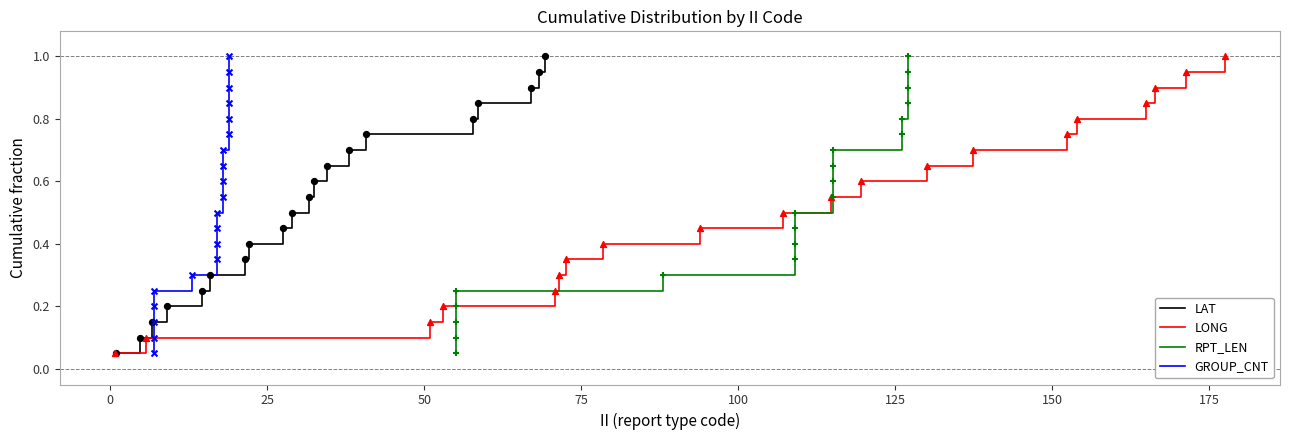

Which series contains the lowest Y value?

LAT